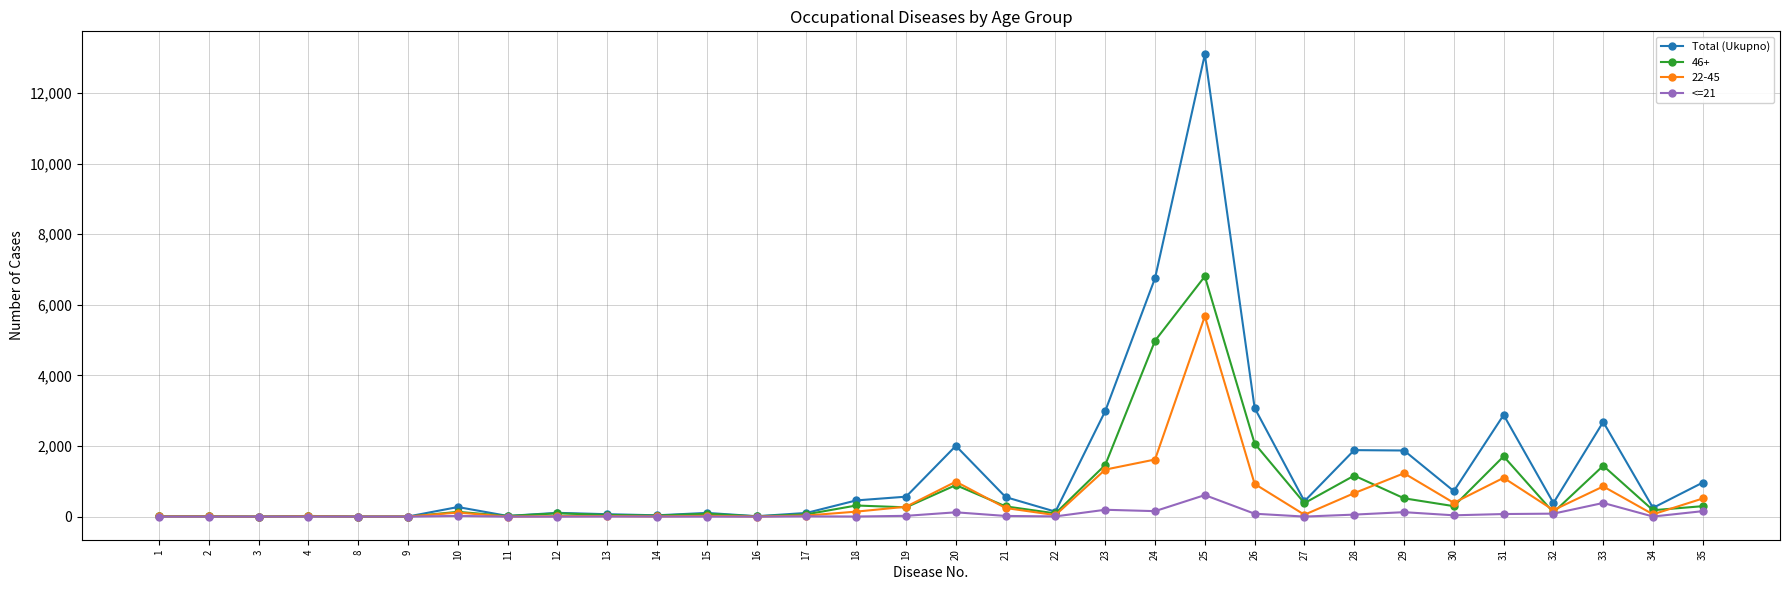

True or false: <=21 has more than 0 points higher than both neighbors.

True